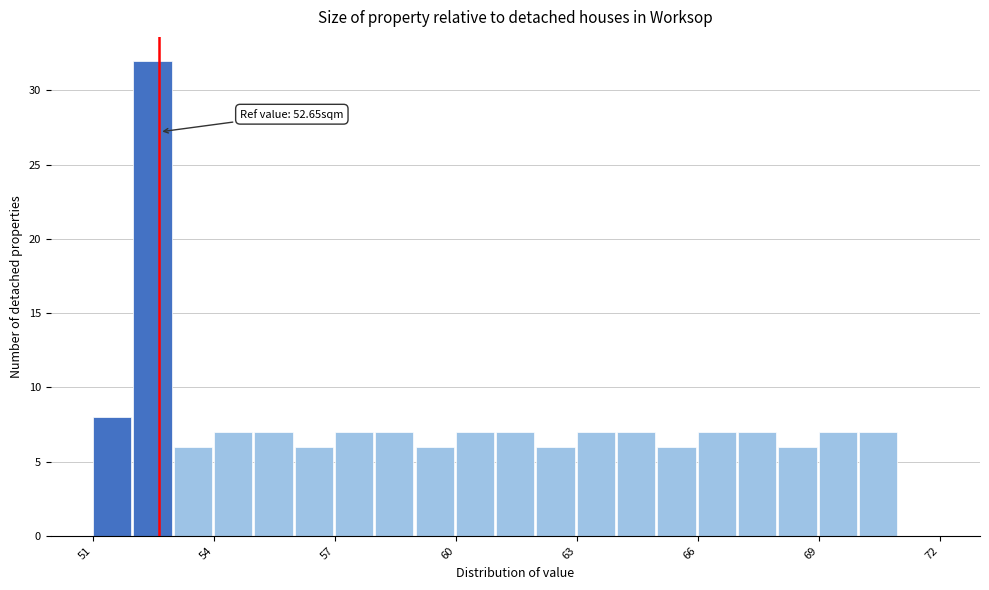

Around what value on the x-axis is the tallest bar? Give the approximate position of its centre, as read against the axis.

52.5